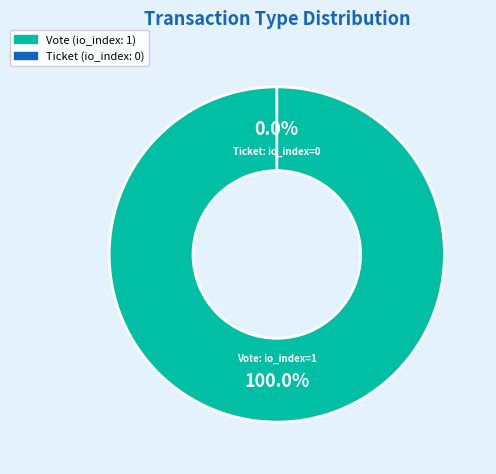

The Ticket slice represents 1% of the pie. True or false?

False